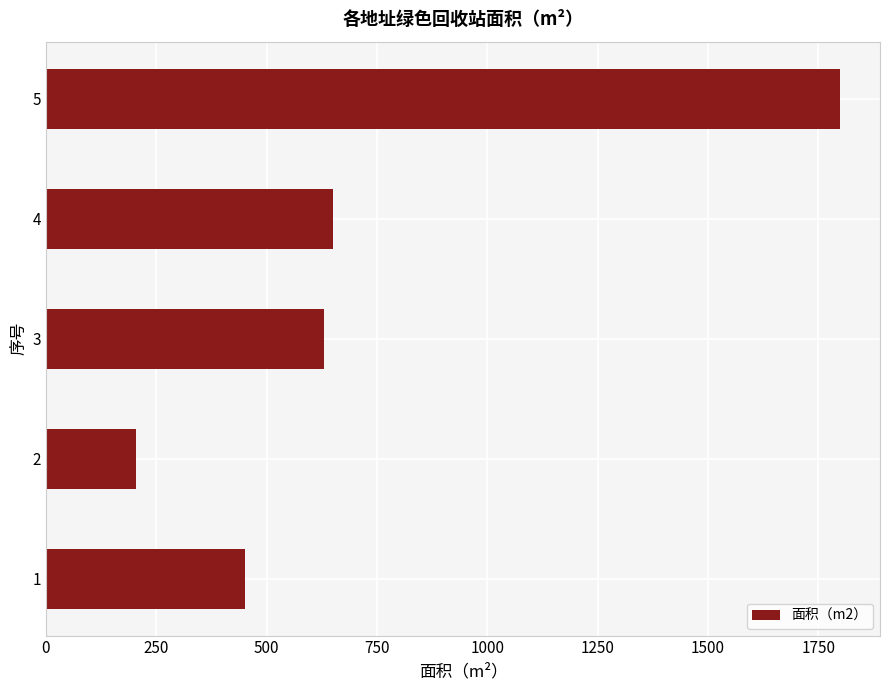

What is the greatest value displayed?

1800